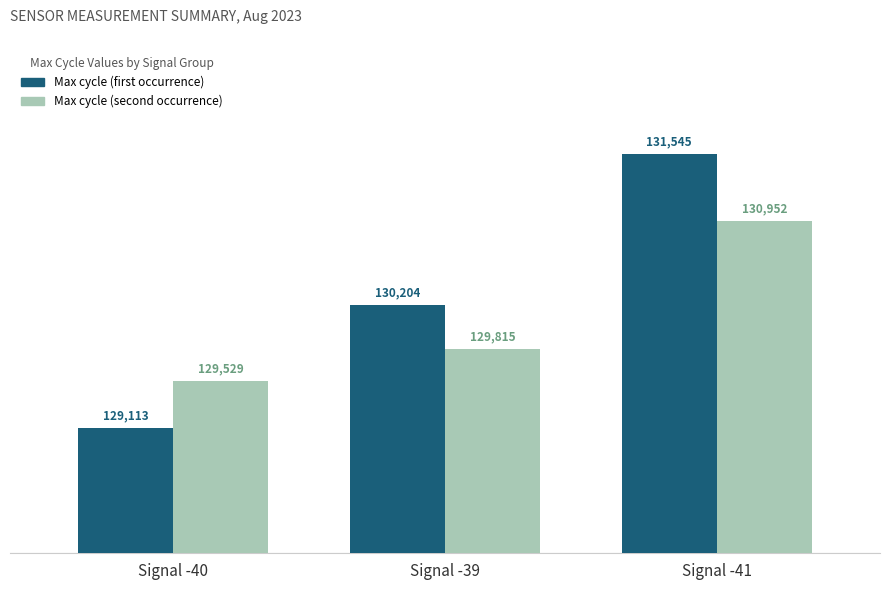

Rank the categories by Max cycle (first occurrence) value from lowest to highest.

Signal -40, Signal -39, Signal -41